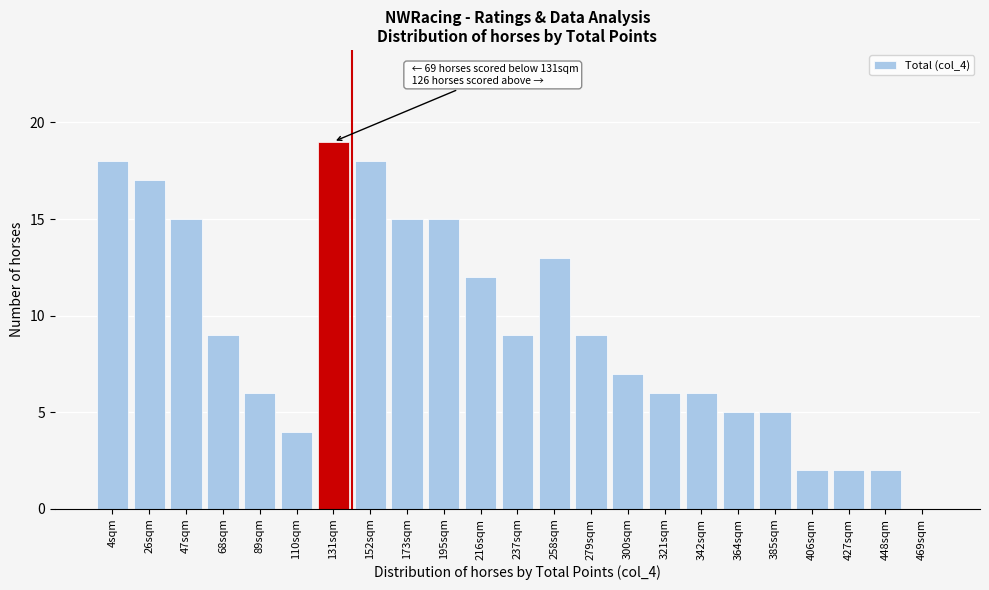

Reading left to right, extract all data points from this chart.

4sqm=18	26sqm=17	47sqm=15	68sqm=9	89sqm=6	110sqm=4	131sqm=19	152sqm=18	173sqm=15	195sqm=15	216sqm=12	237sqm=9	258sqm=13	279sqm=9	300sqm=7	321sqm=6	342sqm=6	364sqm=5	385sqm=5	406sqm=2	427sqm=2	448sqm=2	469sqm=0